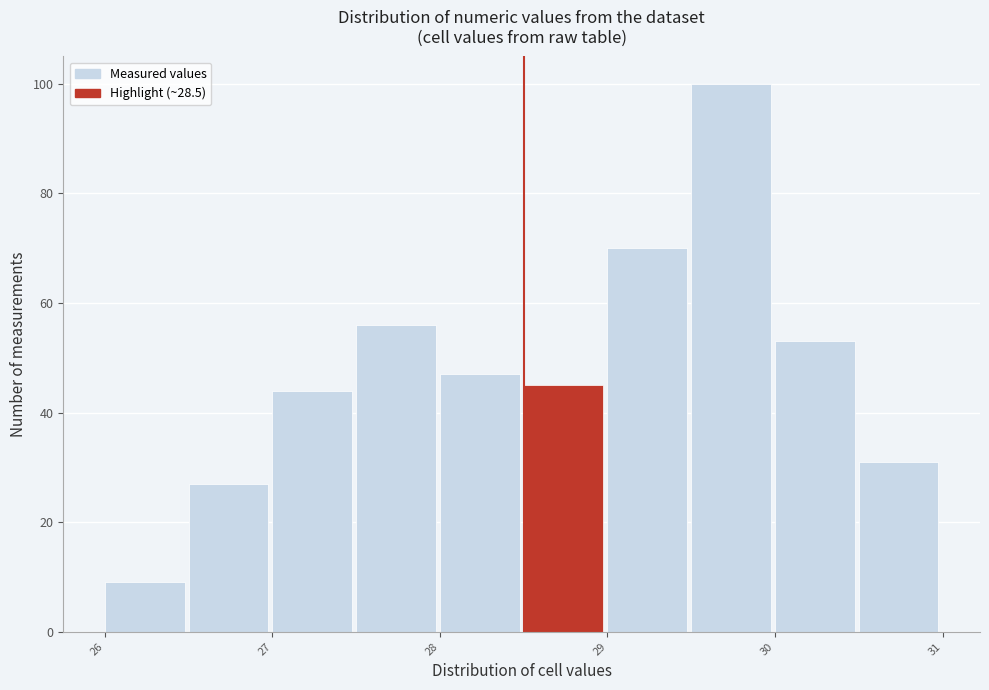

What is the height of the bar covering 26.0 to 26.5 on the x-axis? The values are not printed on the chart, so give them approximately, as read against the axis.

10